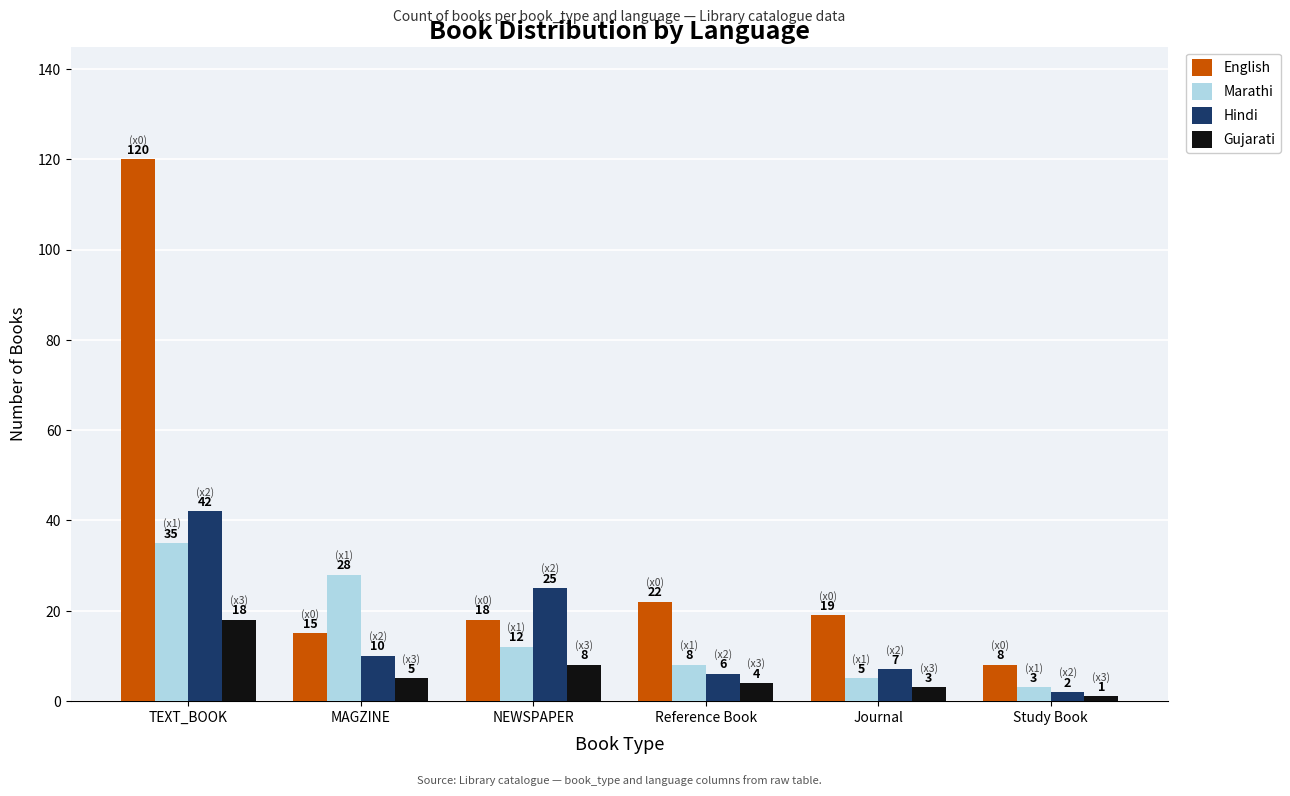

What is the value of the Marathi bar at the 6th from the left?

3